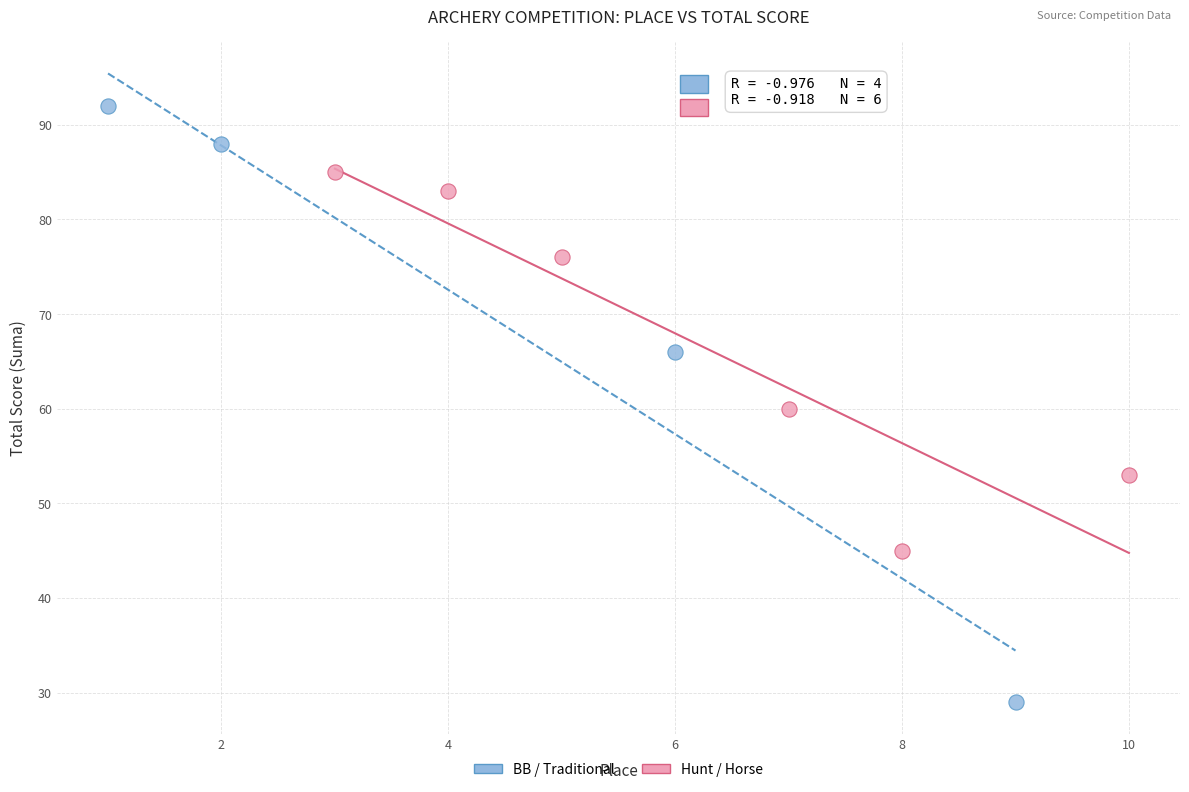

Which series contains the lowest Y value?

BB / Traditional